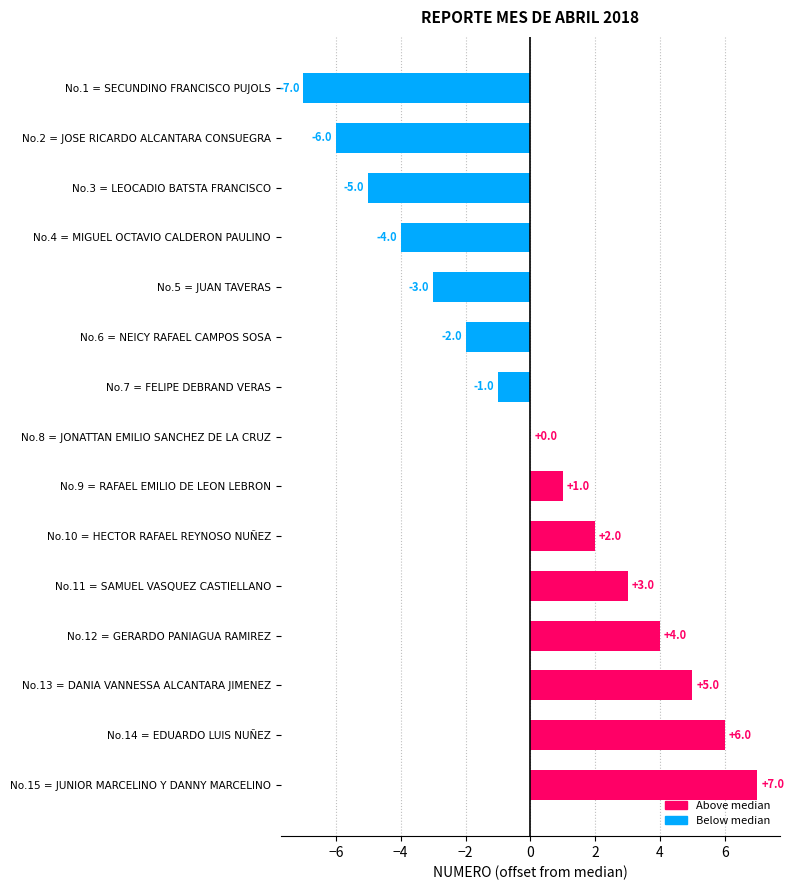

The value at No.4 = MIGUEL OCTAVIO CALDERON PAULINO is -3. True or false?

False